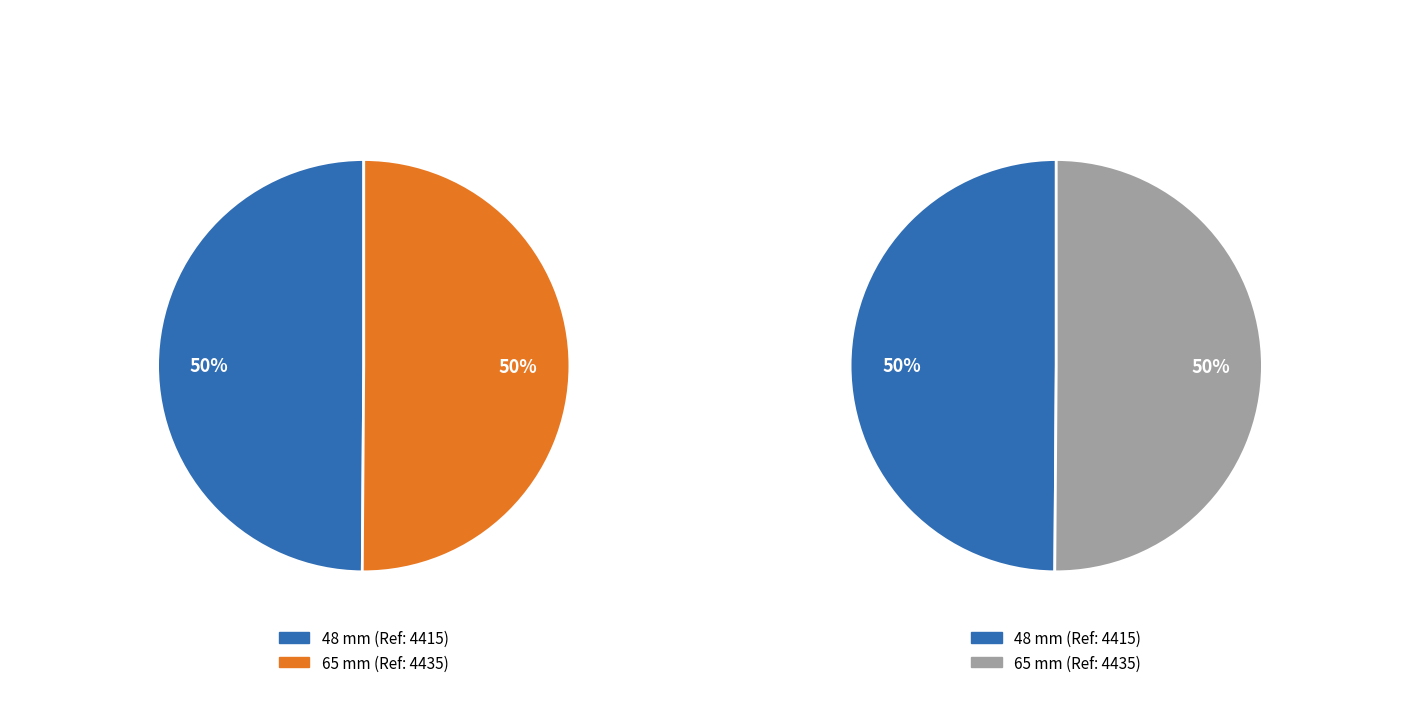

Which slice is the smallest?

48 mm